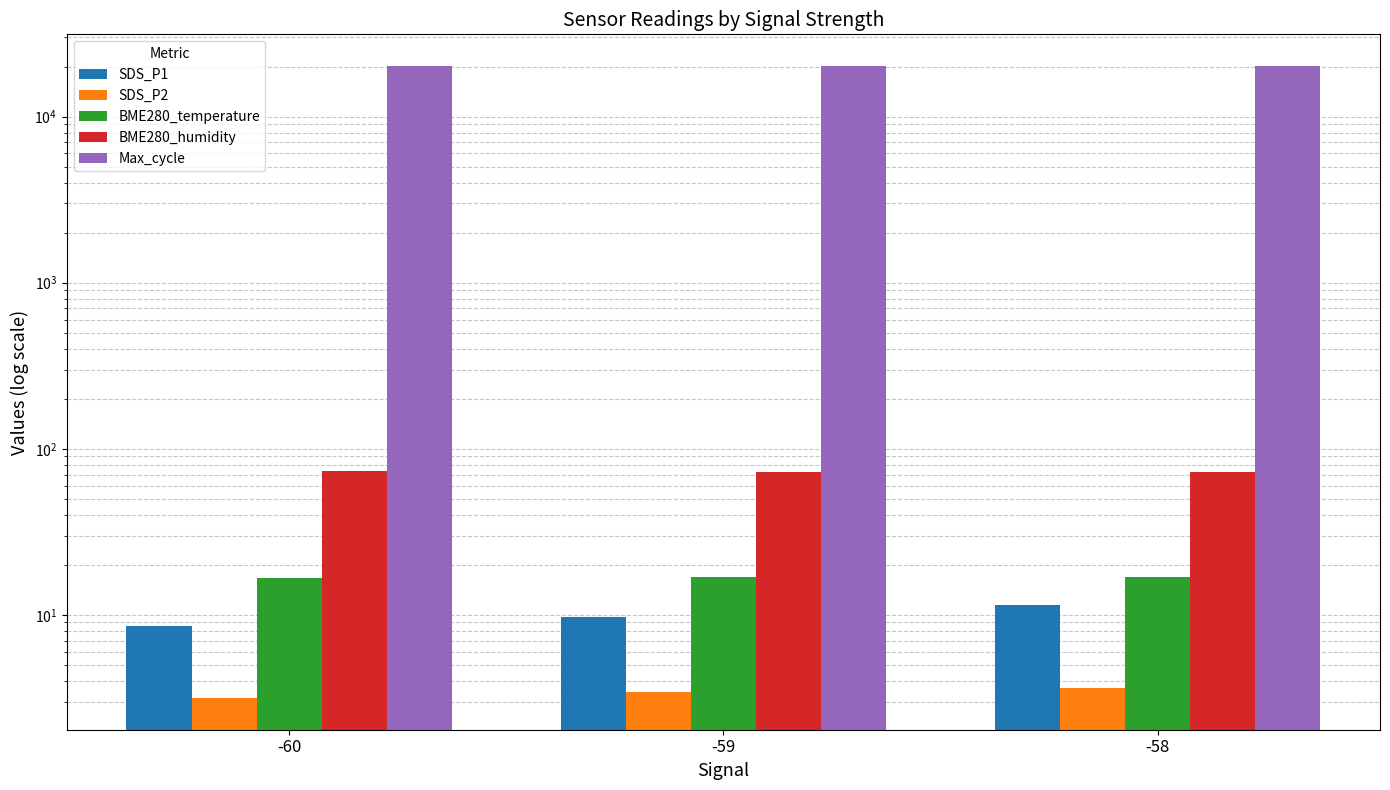

Reading right to left, what are all the values shown in this chart?

SDS_P1: -58=11.4	-59=9.7	-60=8.6
SDS_P2: -58=3.6	-59=3.4	-60=3.2
BME280_temperature: -58=16.9	-59=16.9	-60=16.6
BME280_humidity: -58=72.1	-59=72.2	-60=73.5
Max_cycle: -58=20103.5	-59=20164.4	-60=20075.0